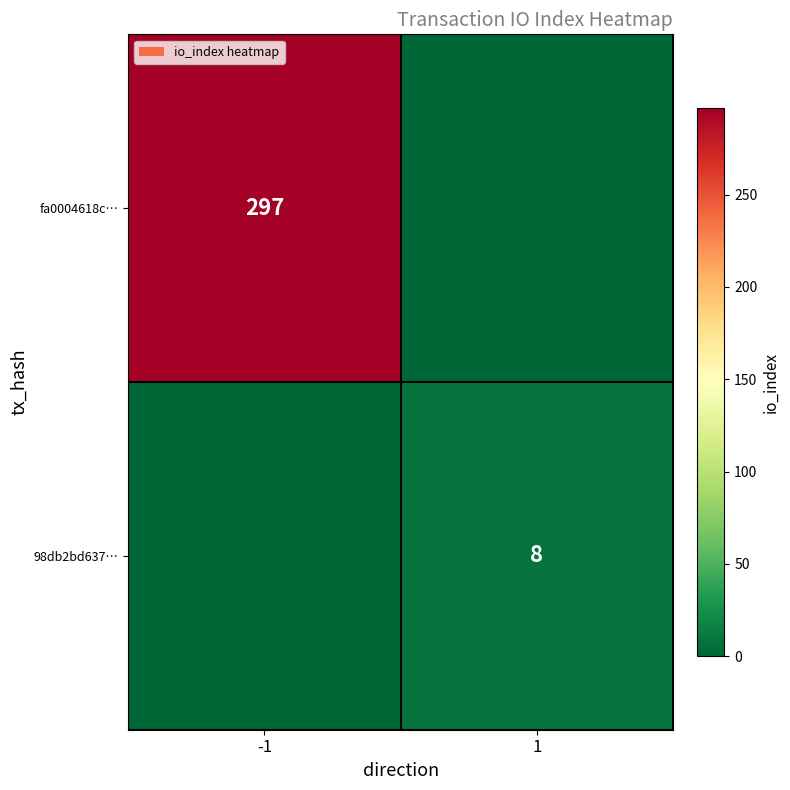

Is the value of fa0004618c… at -1 greater than the value of 98db2bd637… at 1?

Yes